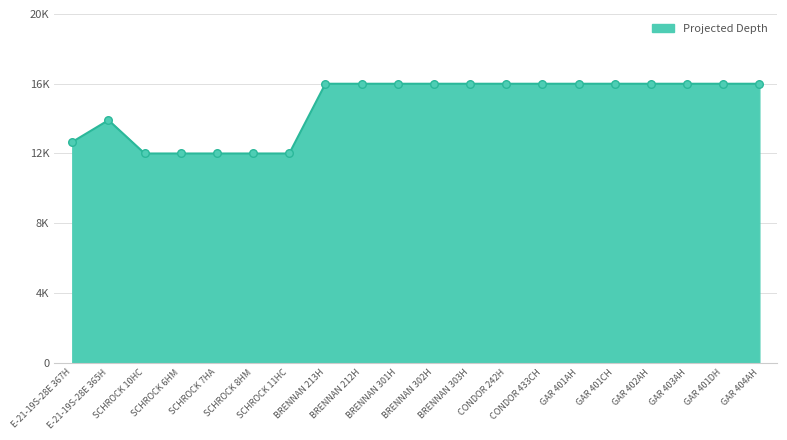

Which has a higher value, SCHROCK 7HA or BRENNAN 212H?

BRENNAN 212H